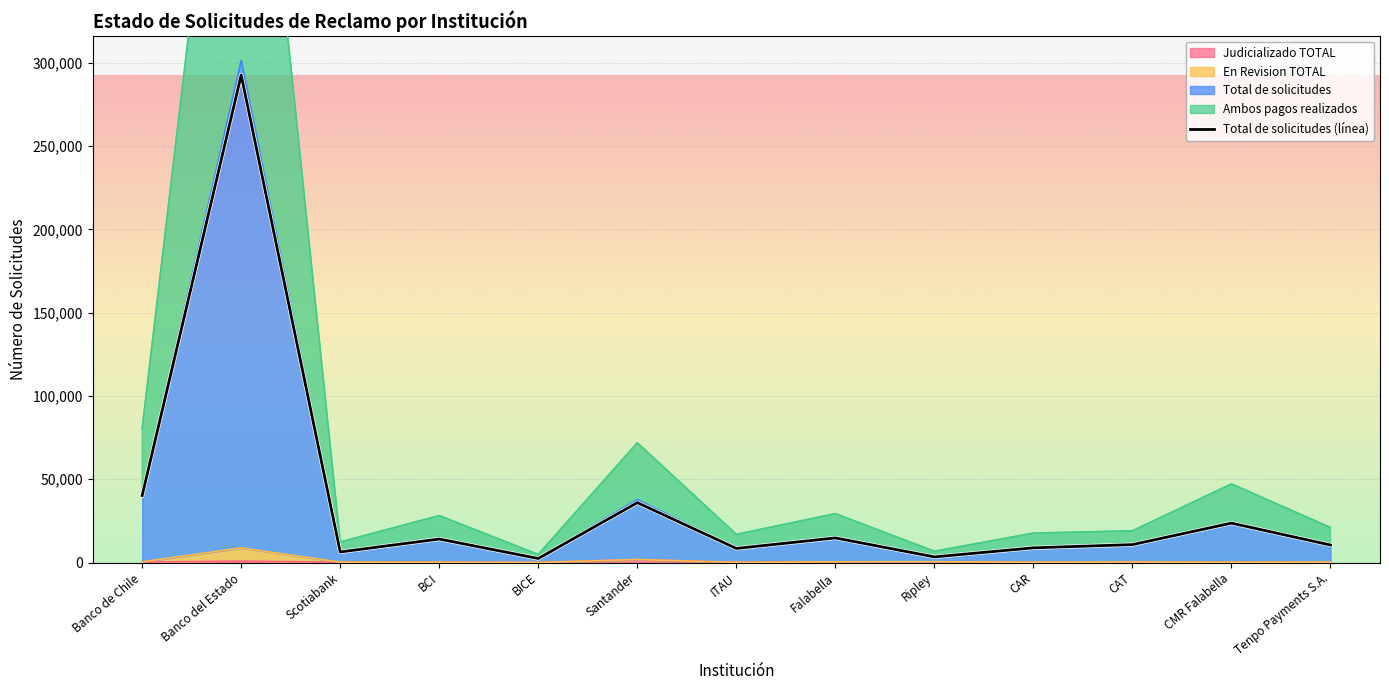

List the labels in order of value, smallest first.

BICE, Ripley, Scotiabank, ITAU, CAR, Tenpo Payments S.A., CAT, BCI, Falabella, CMR Falabella, Santander, Banco de Chile, Banco del Estado